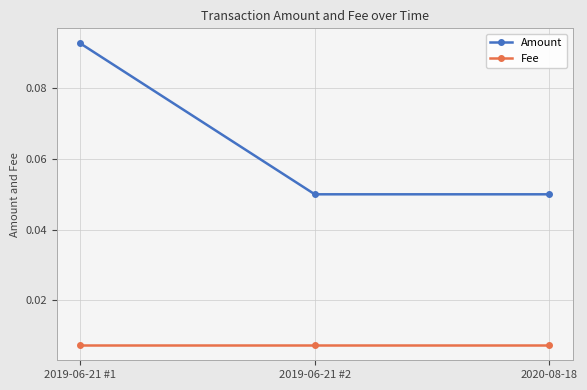

At 2019-06-21 #2, list the series in order from largest to smallest.

Amount, Fee